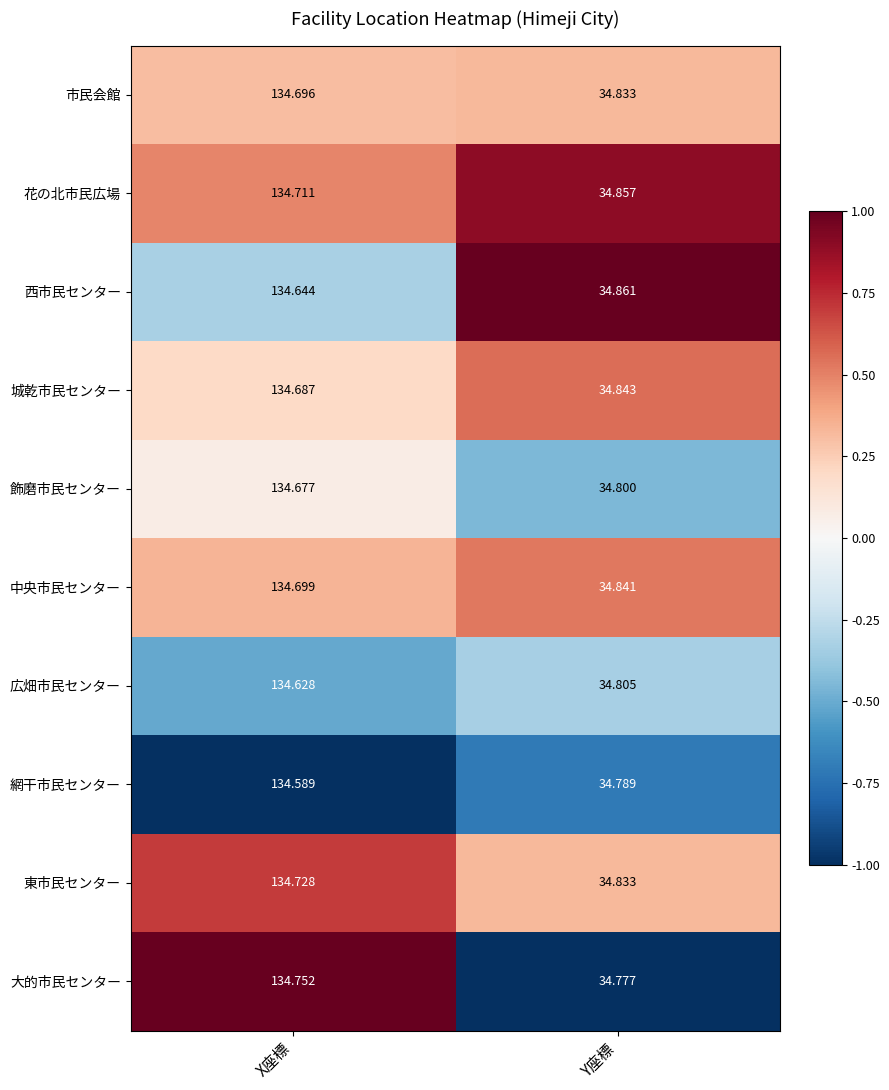

At which label does 大的市民センター reach its minimum?

Y座標